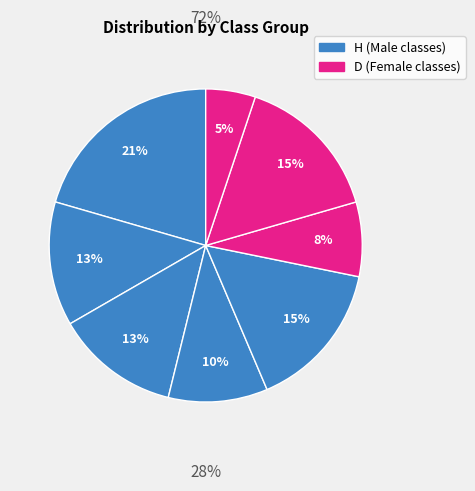

How many slices are in this pie chart?

8